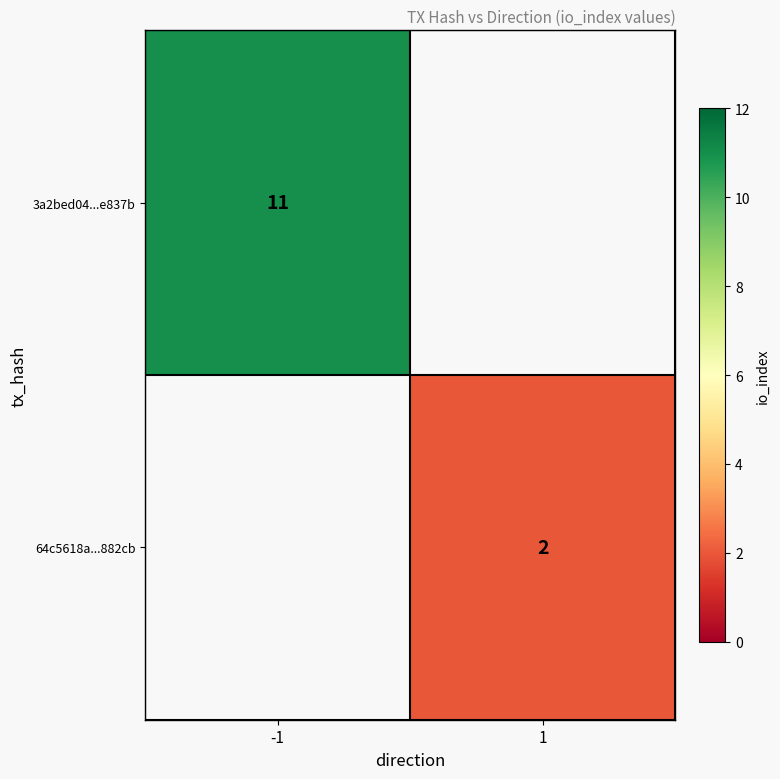

True or false: 3a2bed04...e837b has a value of 16.2 at -1.

False